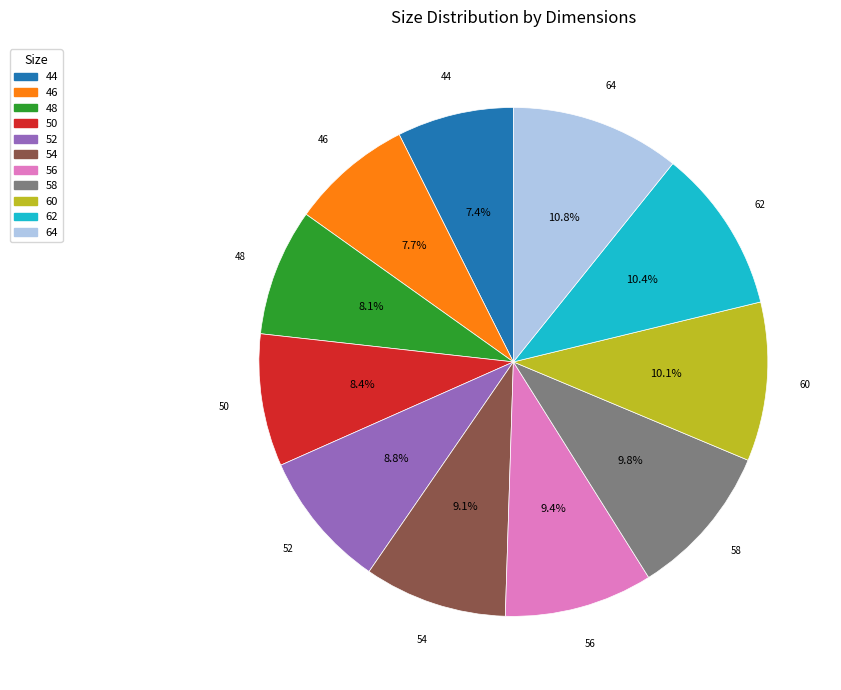

To the nearest percent, what is the combined percentage of 54 and 50?

18%